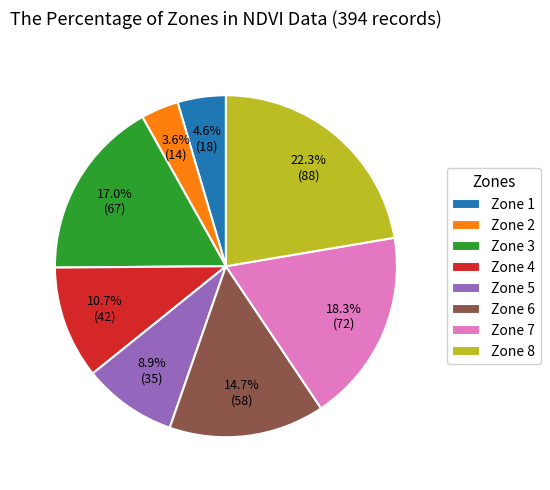

Combined, do Zone 5 and Zone 8 account for over 50%?

No